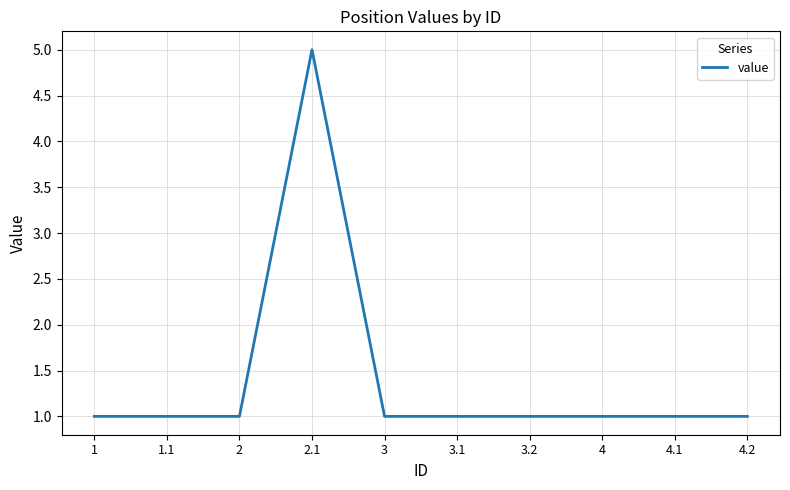

Which label corresponds to the largest value in the chart?

2.1